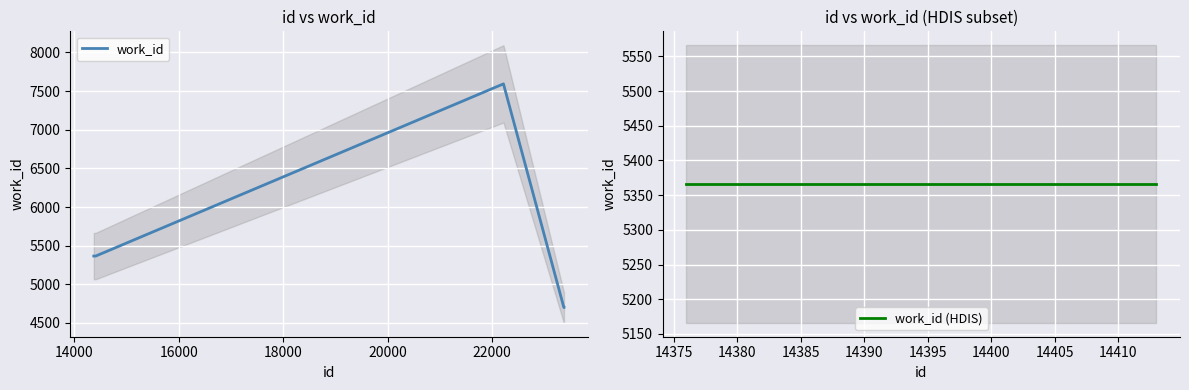

Where is the data nearest to the value 6147?

14376